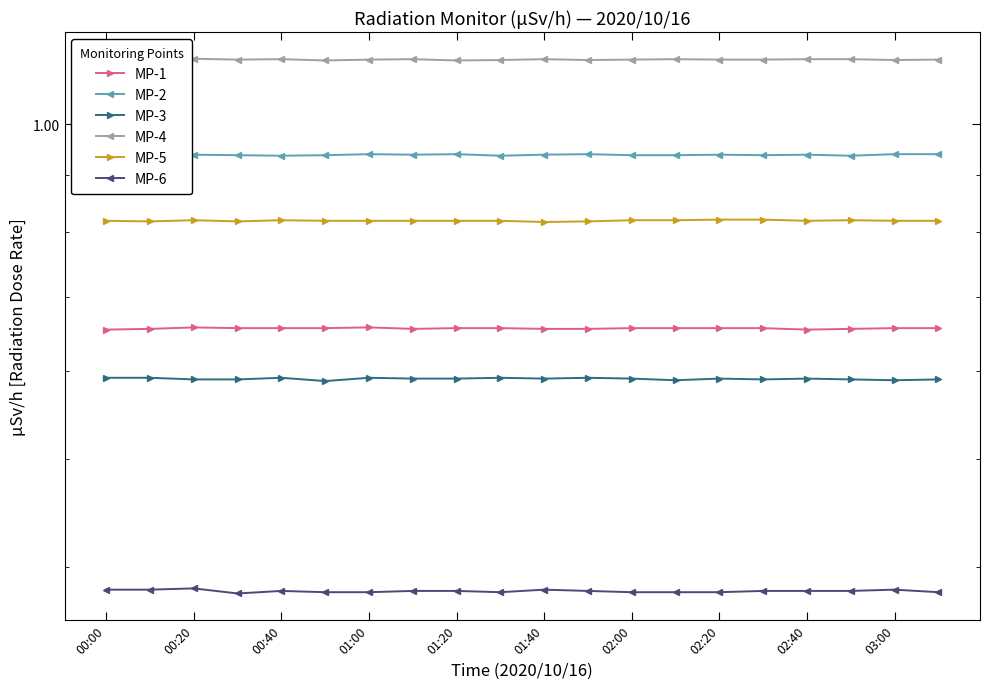

True or false: MP-2 and MP-1 cross at least once.

False